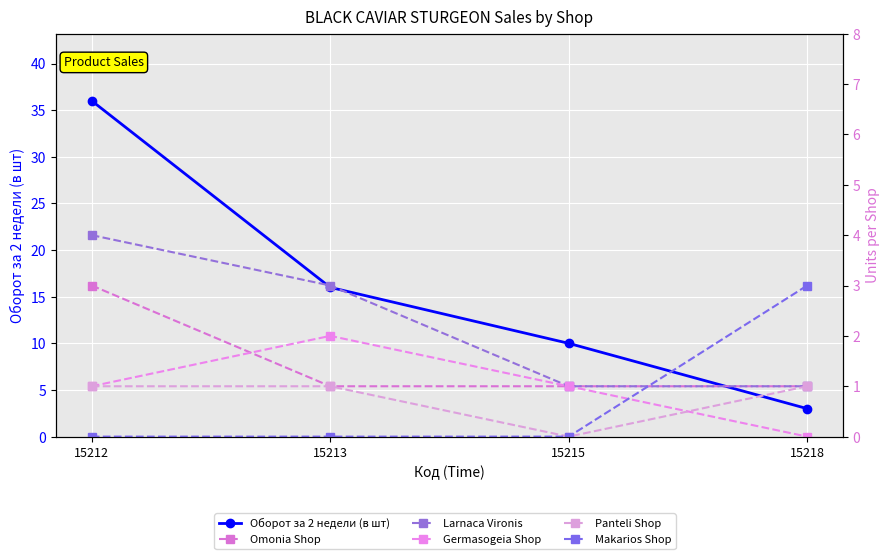

What is the sum of the Germasogeia Shop values at 15213 and 15218?

2